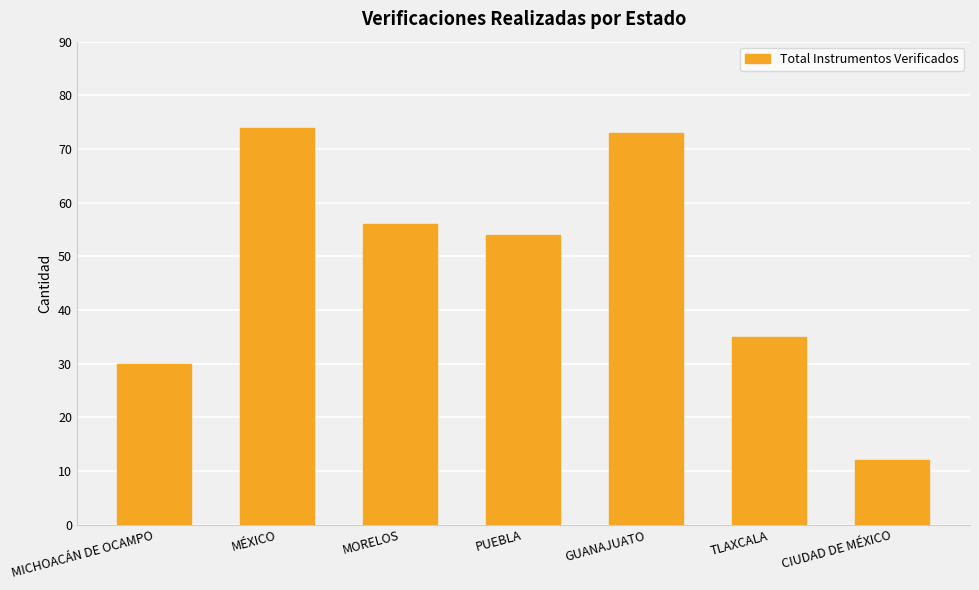

What is the label of the 3rd bar from the left?

MORELOS